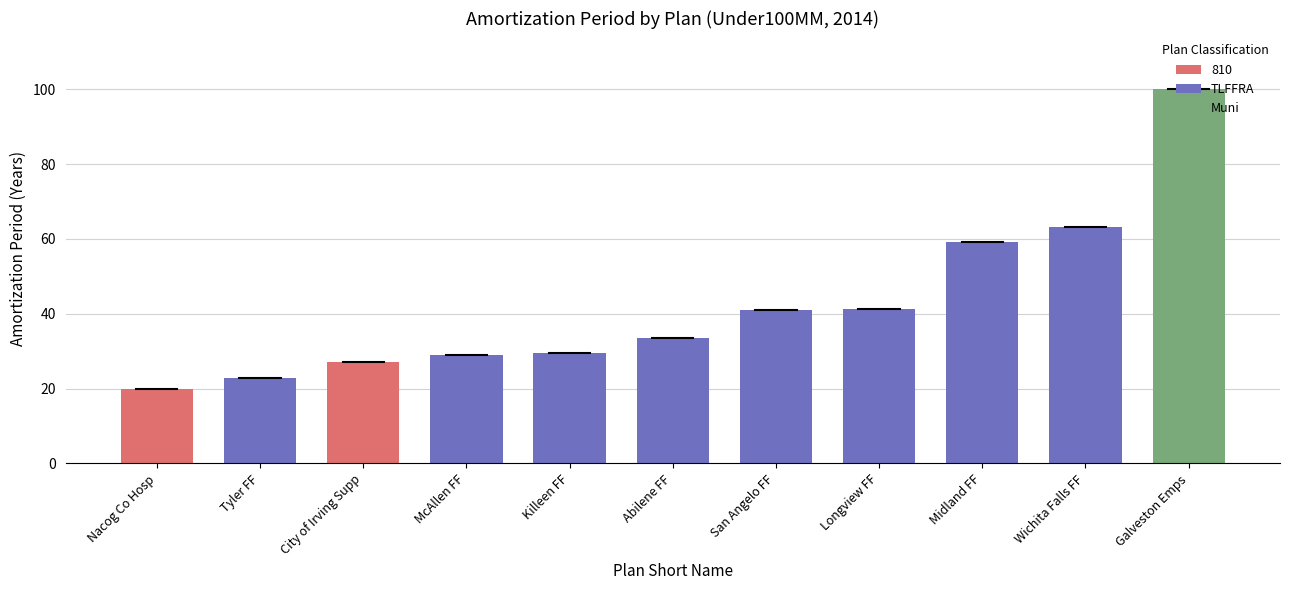

What is the change in value from Tyler FF to McAllen FF?

+6.1